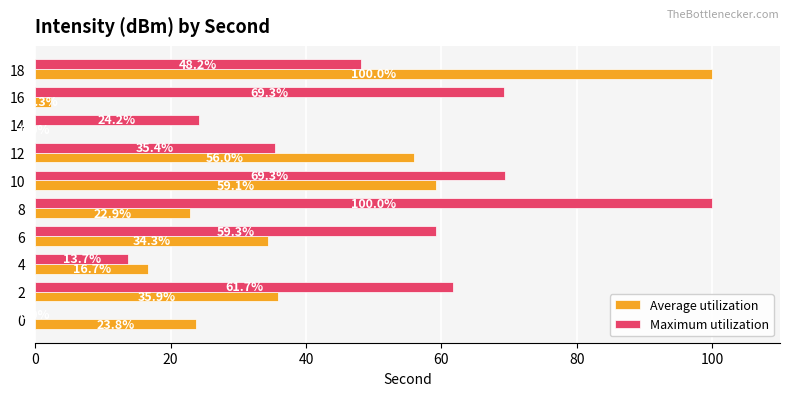

At which label is Maximum utilization closest to 50?

18